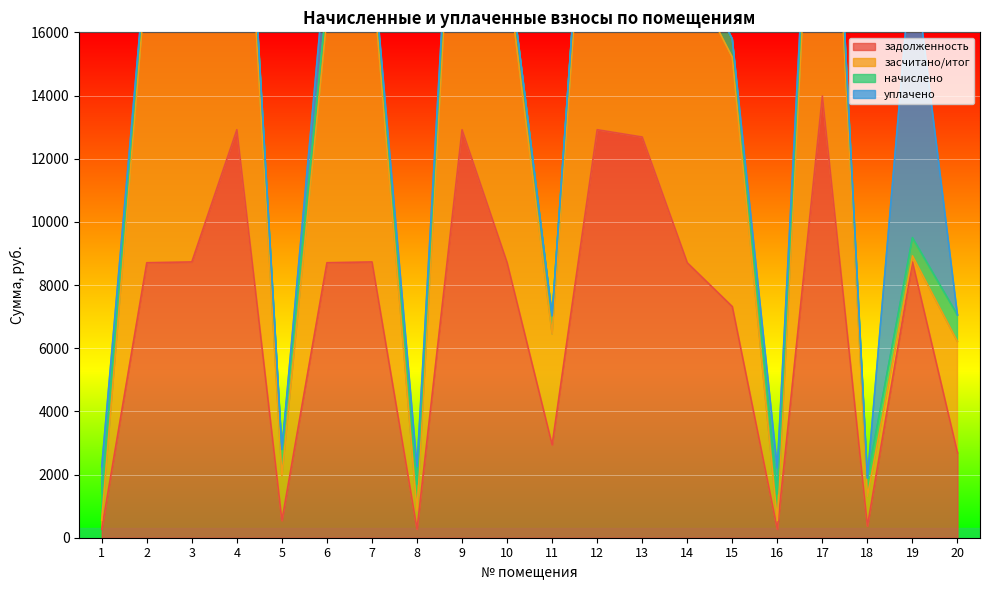

Reading left to right, what are all the values shown in this chart?

задолженность: 271.9	8705.5	8731.2	12917.0	543.2	8705.5	8731.2	271.2	12917.0	8705.5	2937.6	12917.0	12685.9	8705.5	7316.8	266.8	13983.5	366.2	8731.2	2685.9
засчитано/итог: 1413.0	18564.3	18619.1	27545.3	2797.7	17064.3	18619.1	1696.7	27545.3	18564.3	7031.9	27545.3	27052.4	18564.3	15790.3	1387.2	29885.8	1885.6	9502.3	7052.4